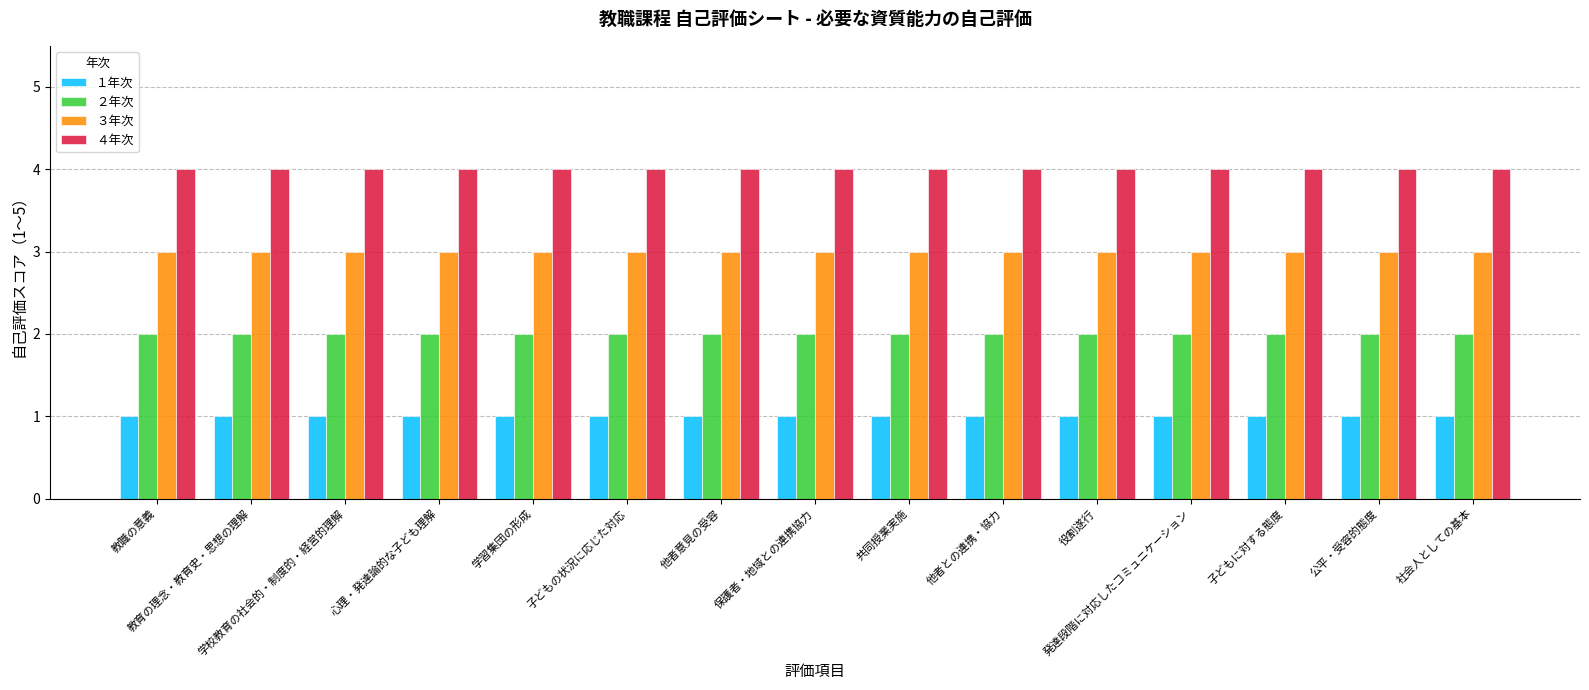

List the series in order of their overall mean, lowest first.

１年次, ２年次, ３年次, ４年次